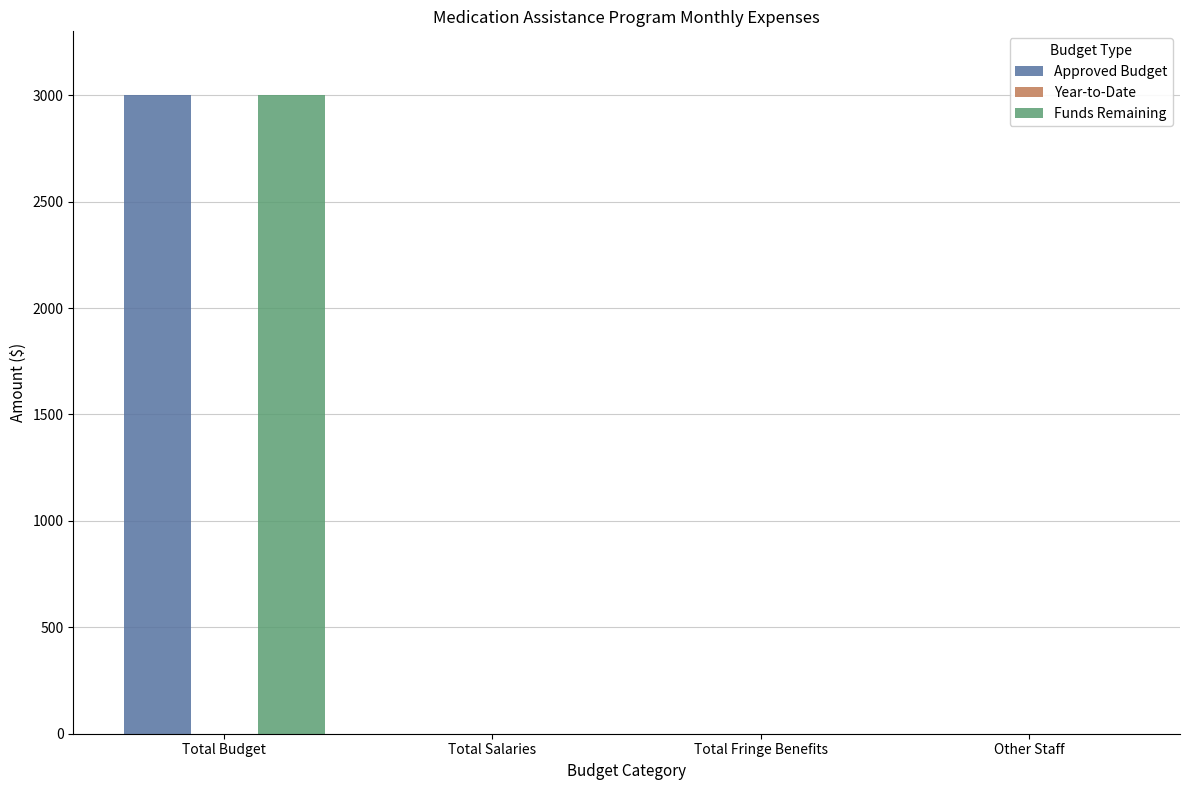

Is it true that Approved Budget equals 0 at Total Salaries?

True